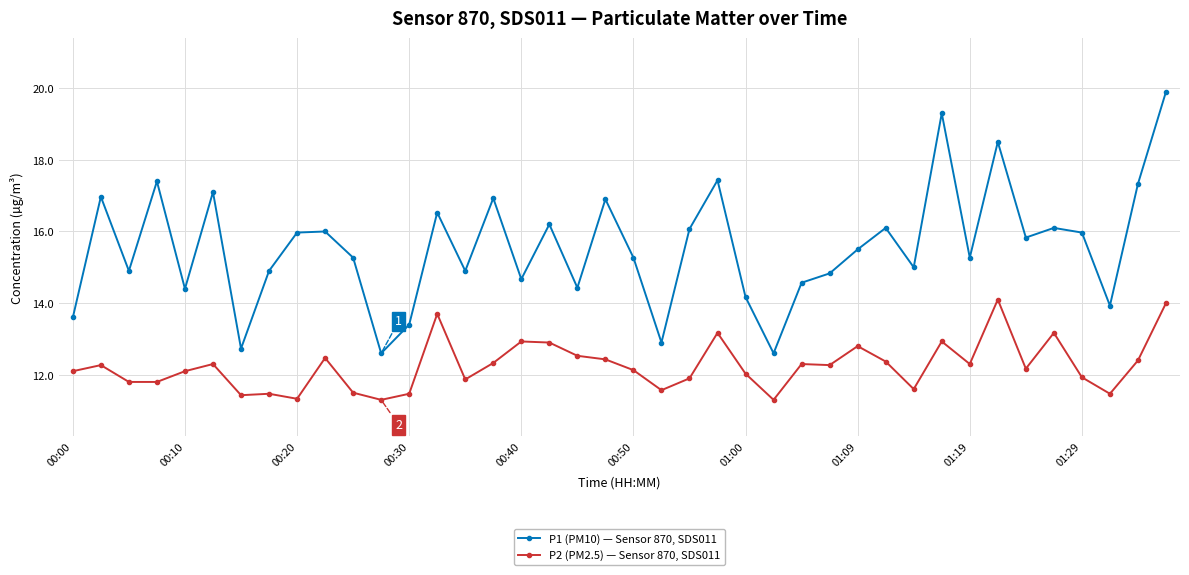

How many interior local valleys does the P1 (PM10) — Sensor 870, SDS011 series have?

13